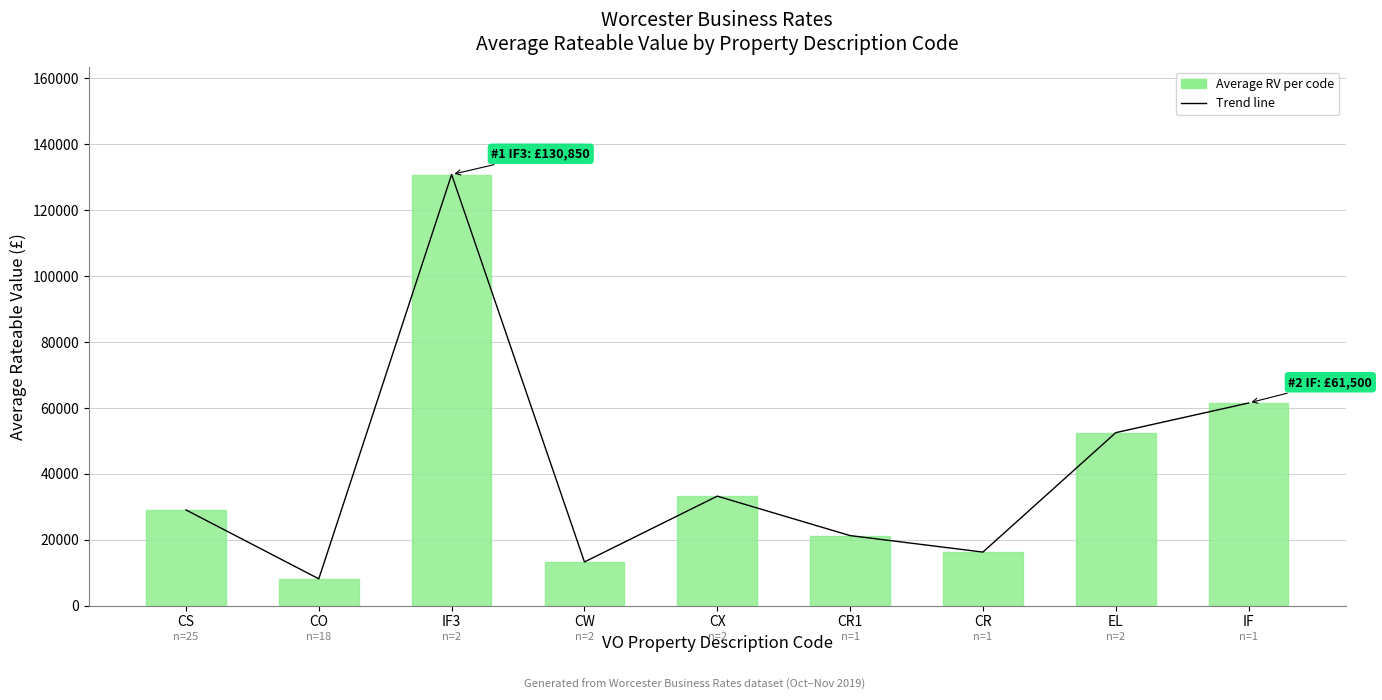

The value of Average RV at CX is 55408. True or false?

False